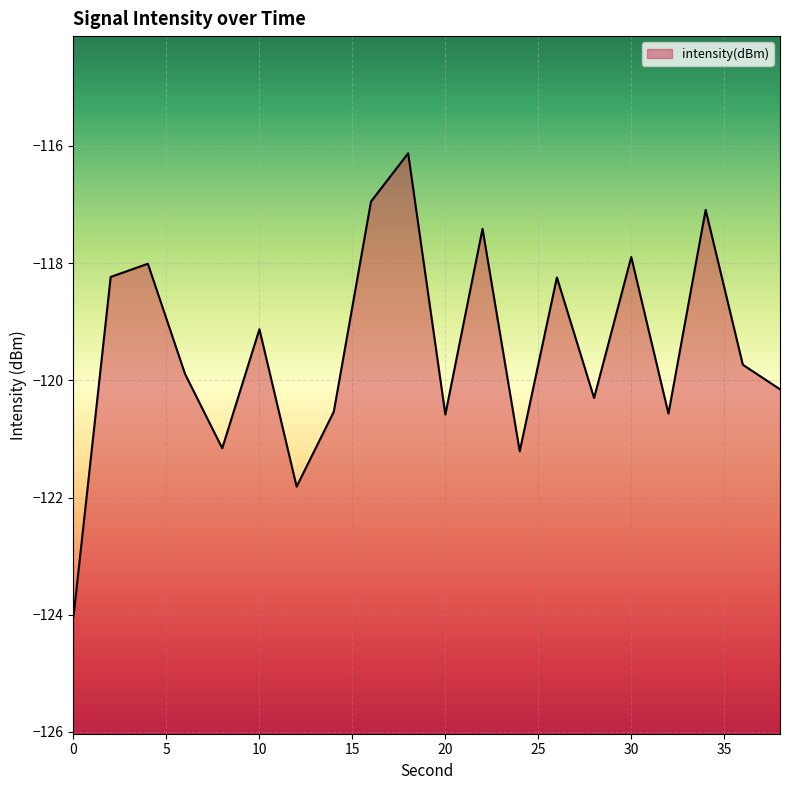

What is the difference between the maximum and minimum values?

7.9